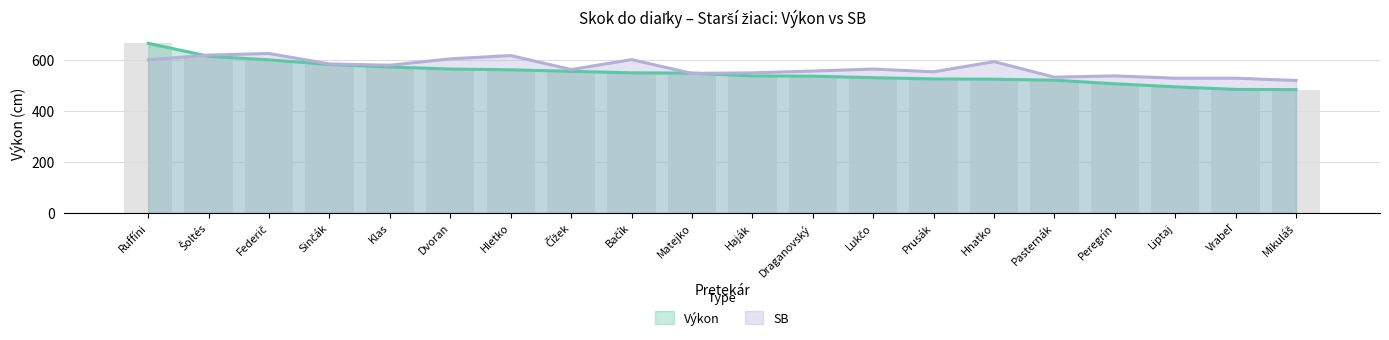

Is the value of SB at Dvoran greater than the value of Výkon at Vrabeľ?

Yes